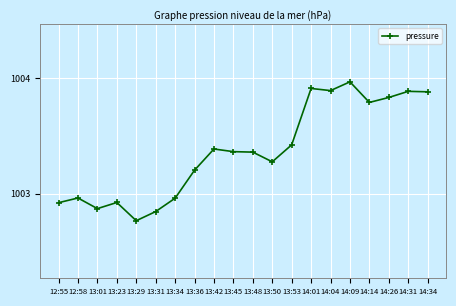

What value does the data have at 13:36?

1003.2